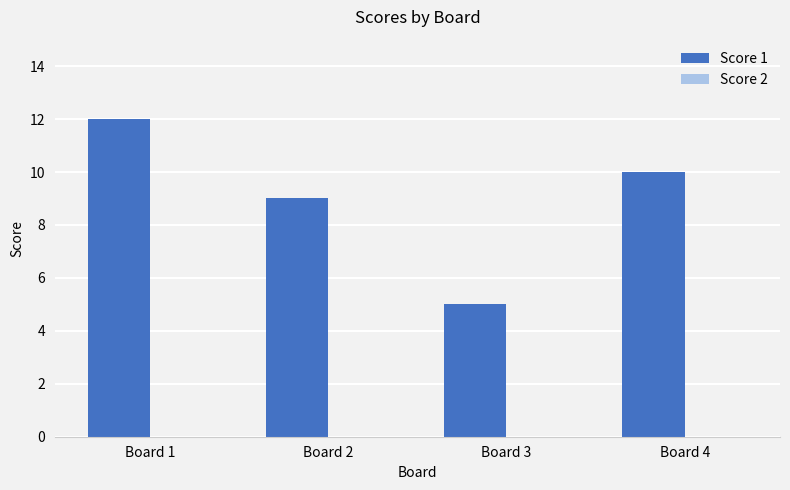

What is the difference between the maximum and minimum values?

7